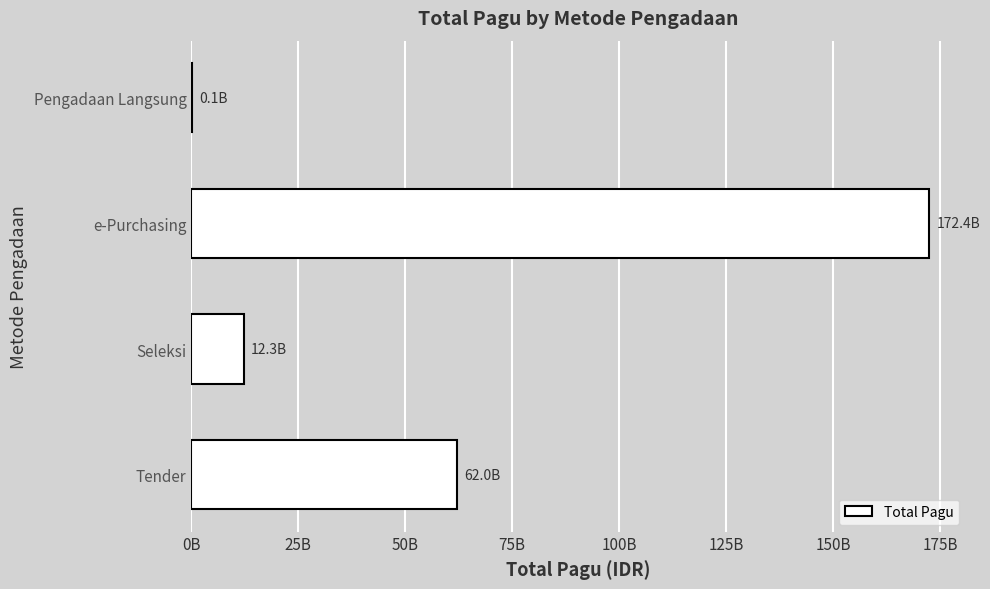

What is the maximum value shown in the chart?

172425750000